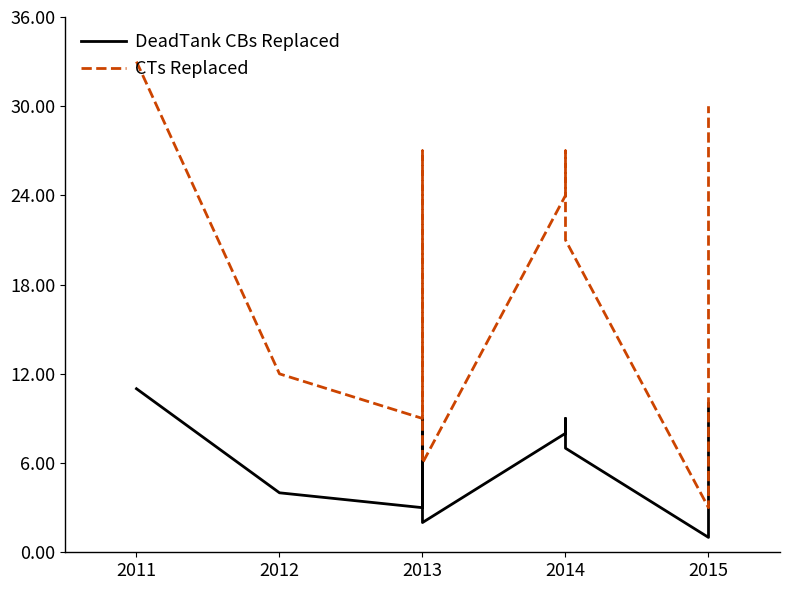

True or false: DeadTank CBs Replaced and CTs Replaced intersect in this chart.

False